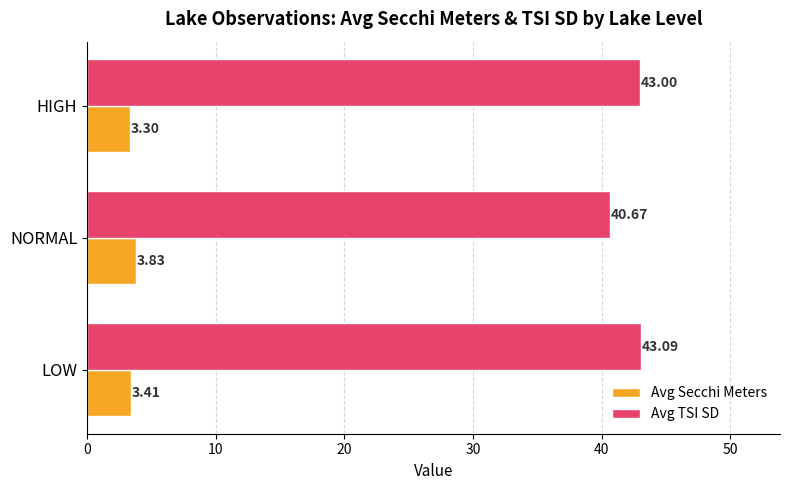

At which label does Avg Secchi Meters reach its minimum?

HIGH